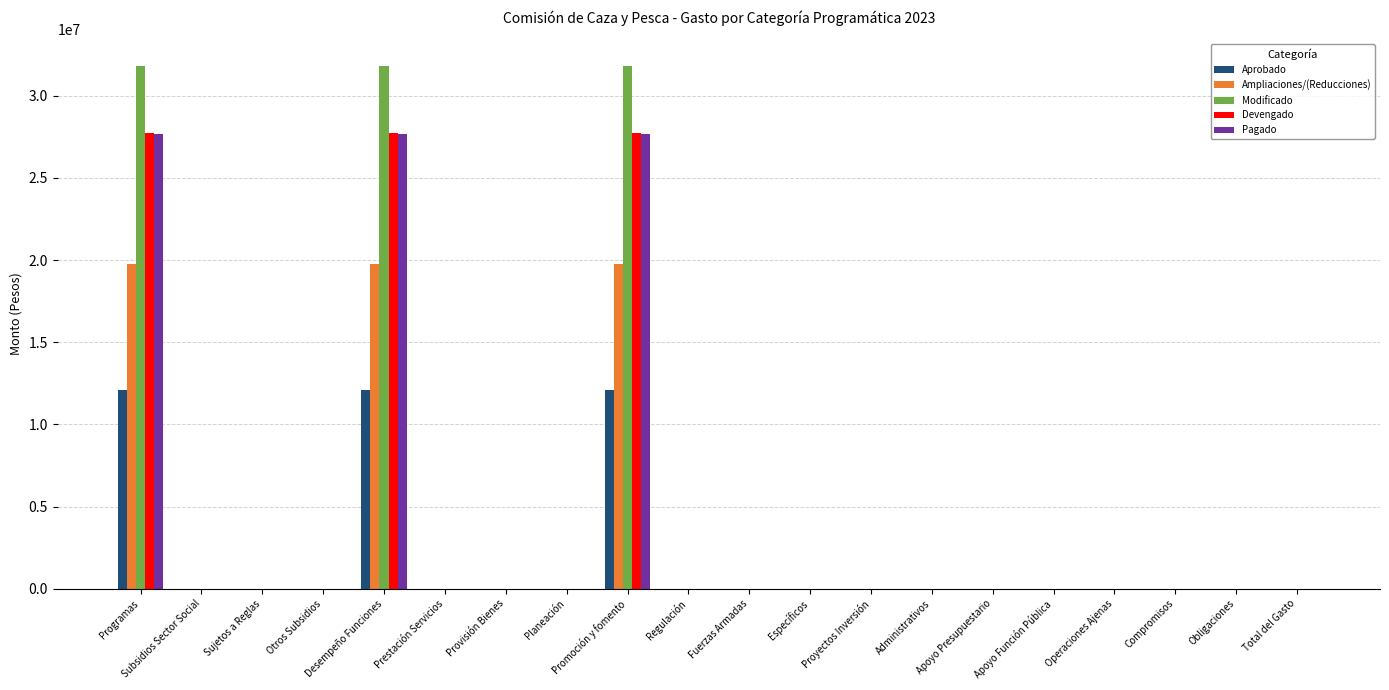

Is it true that Devengado equals 0 at Subsidios Sector Social?

True